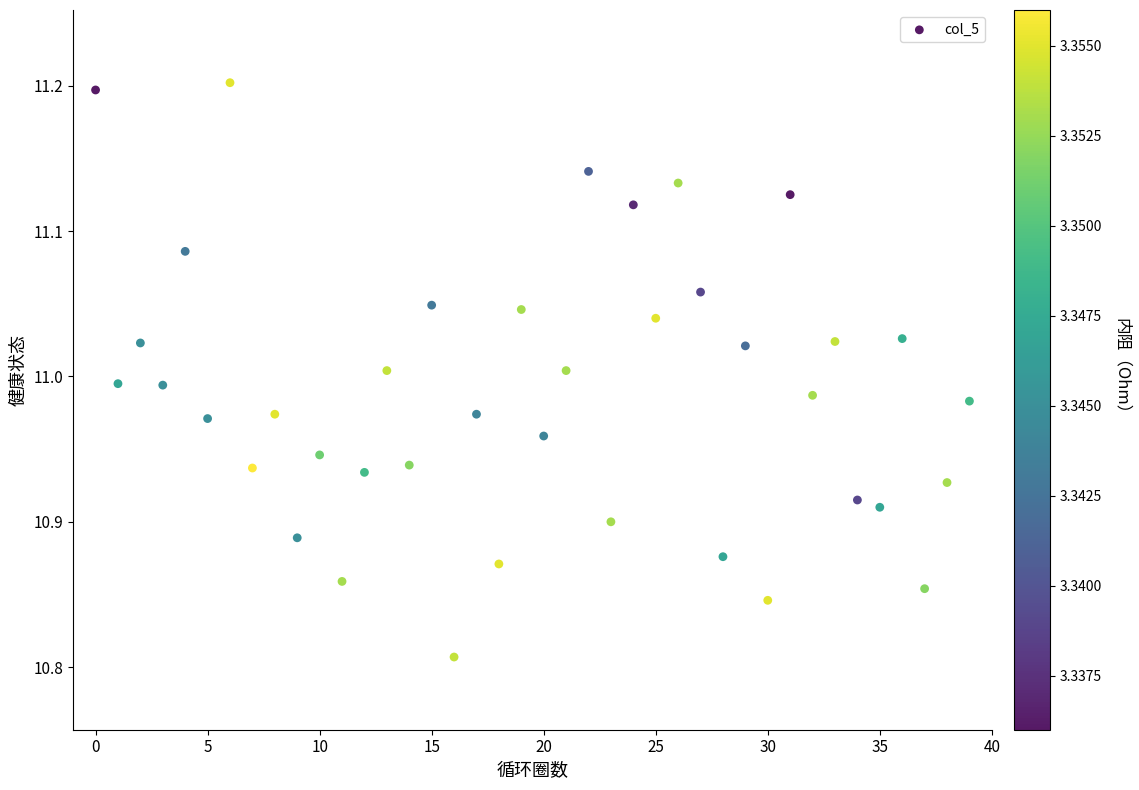

What is the range of Y values (max minus min)?

0.4